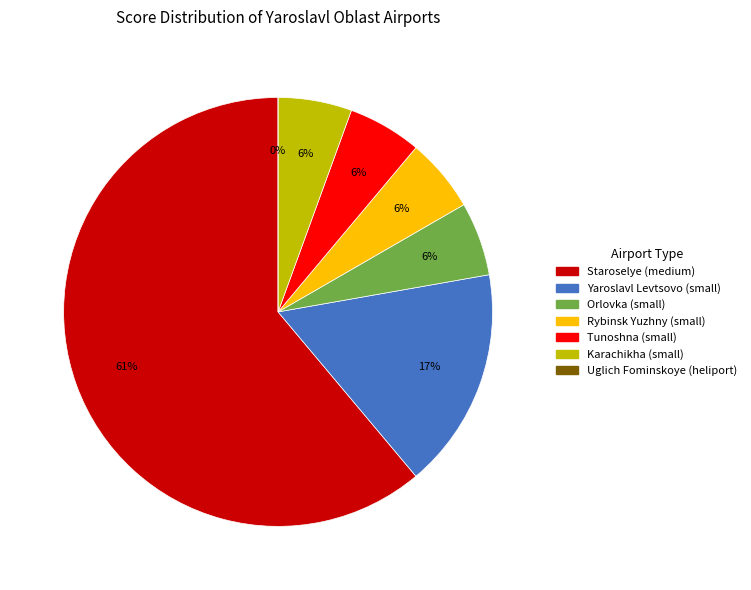

How many segments does this pie chart have?

7